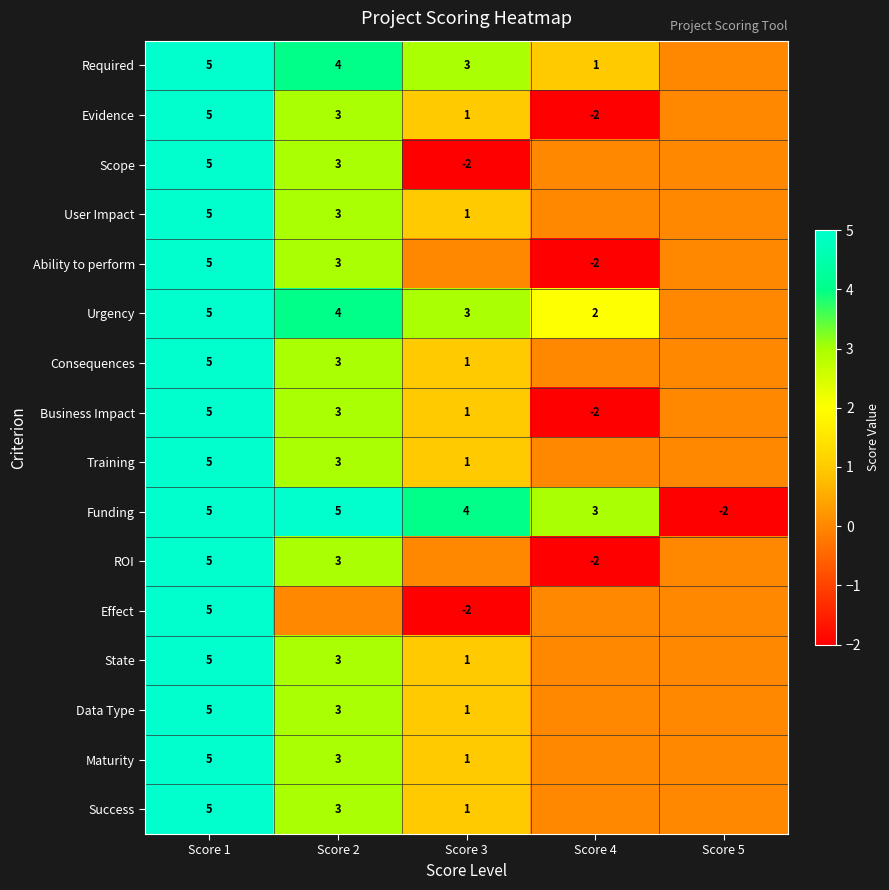

Is it true that Funding equals 3 at Score 2?

False